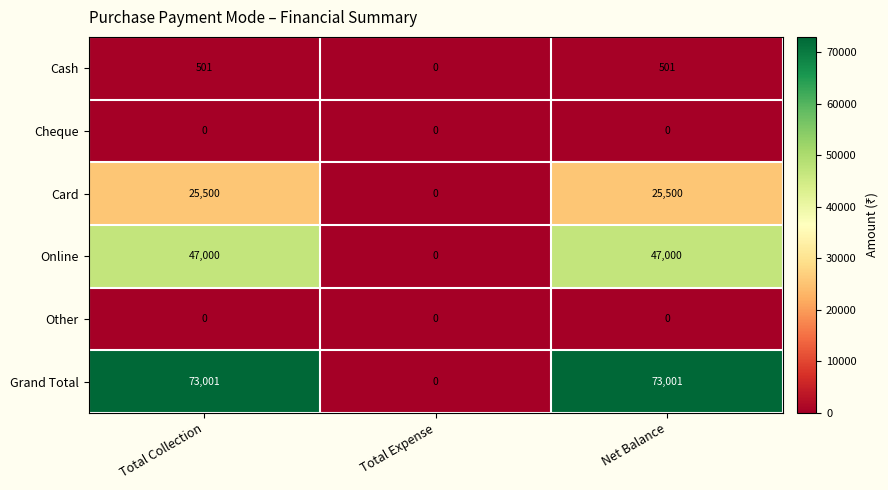

What is the average value of the Cash series?

334